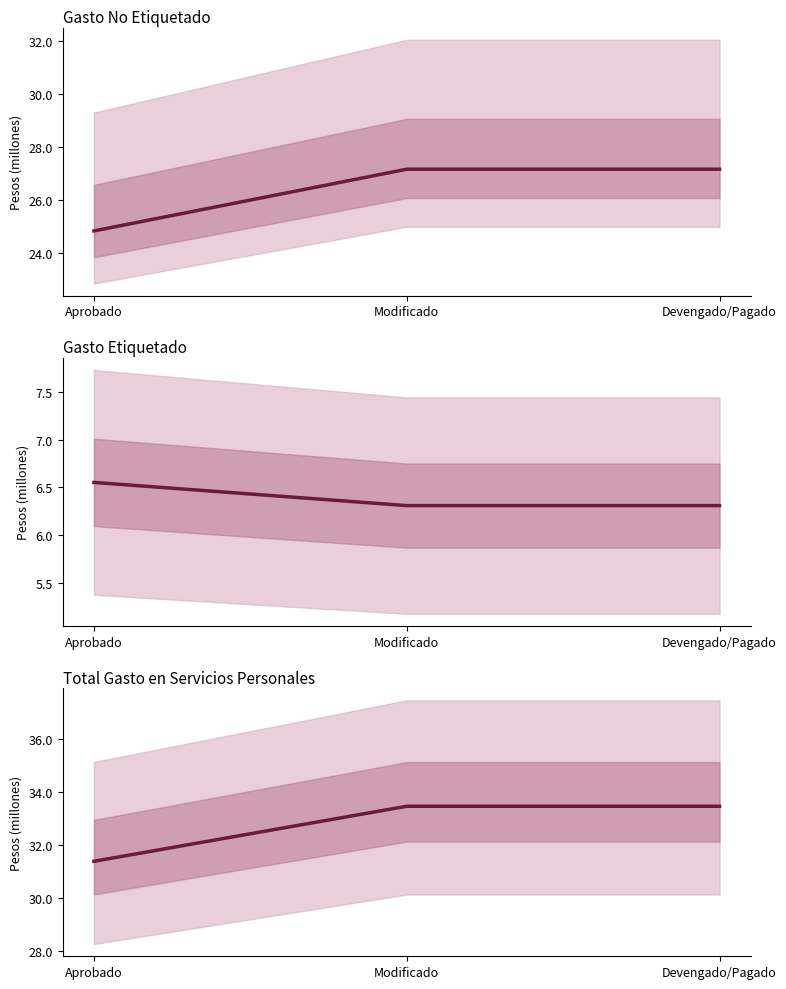

The Gasto Etiquetado series shows 9753675.1 at Aprobado. True or false?

False